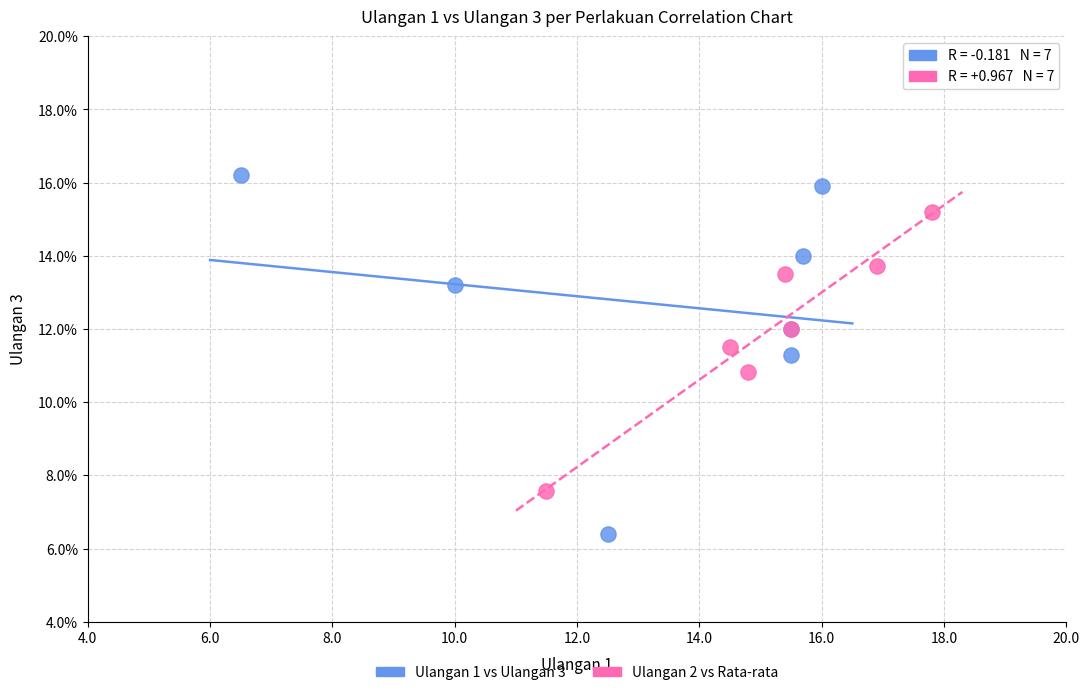

Which series contains the highest Y value?

Ulangan 1 vs Ulangan 3